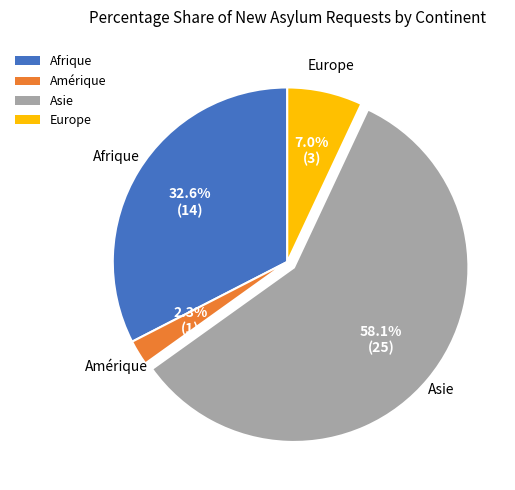

To the nearest percent, what is the difference between the Europe and Afrique slice percentages?

26%